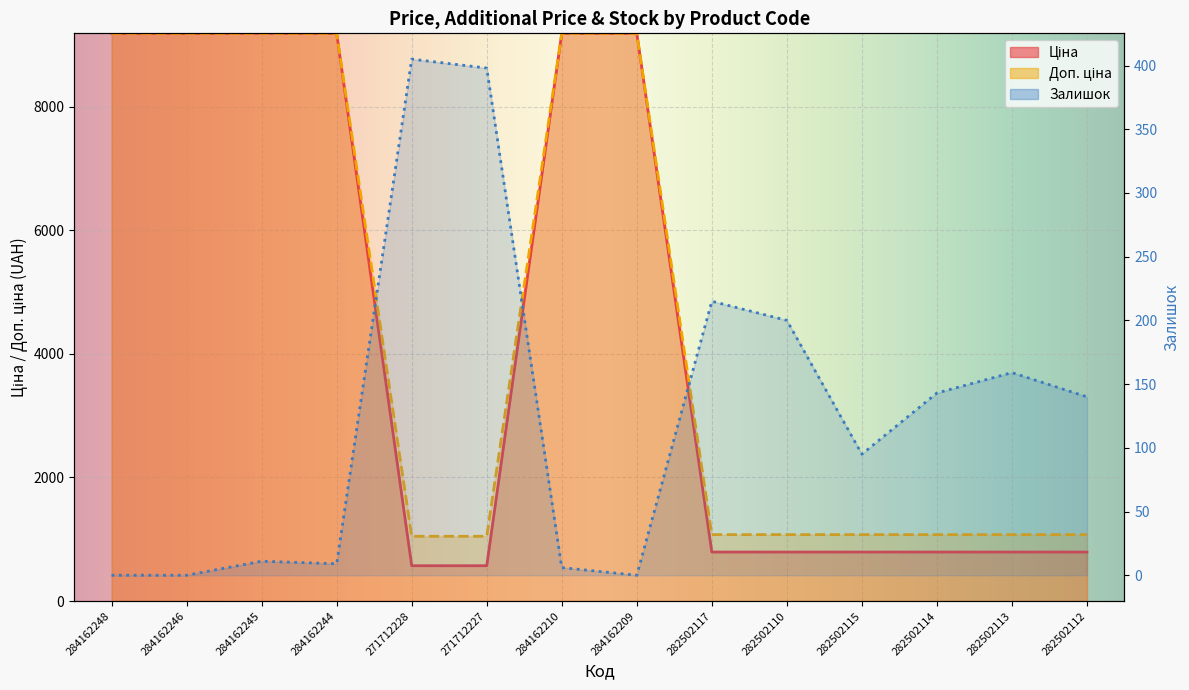

True or false: Залишок has more than 1 points higher than both neighbors.

True